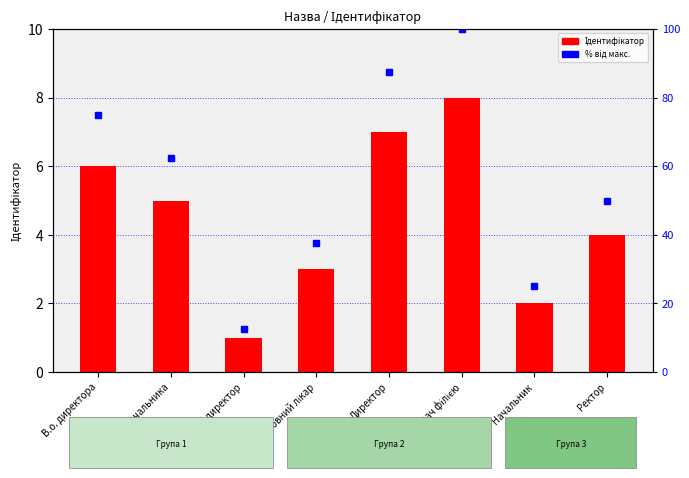

What is the difference between the maximum and minimum values?

7